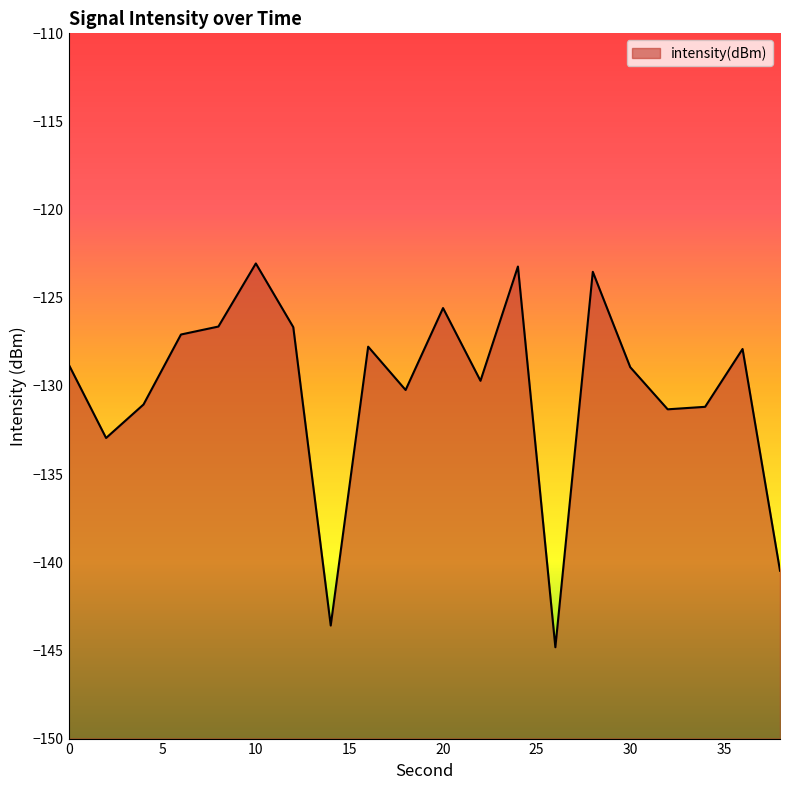

List the labels in order of value, largest first.

10, 24, 28, 20, 8, 12, 6, 16, 36, 0, 30, 22, 18, 4, 34, 32, 2, 38, 14, 26